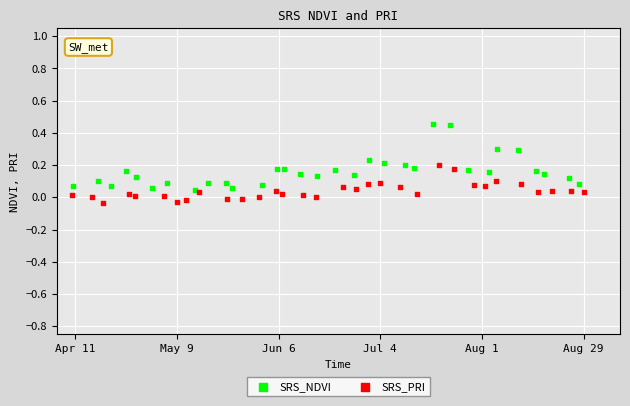

Which series has the widest spread of Y values?

SRS_NDVI